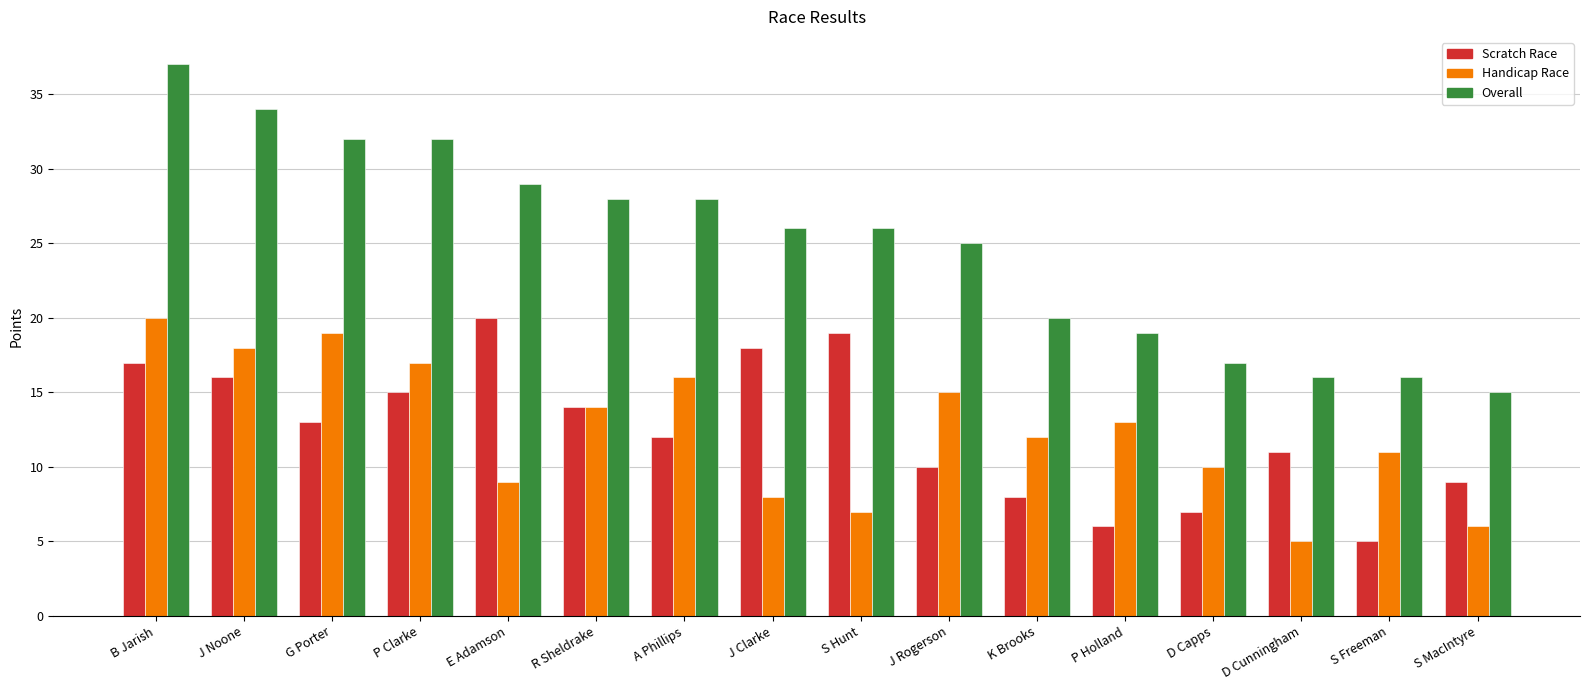

Reading left to right, extract all data points from this chart.

Scratch Race: 17	16	13	15	20	14	12	18	19	10	8	6	7	11	5	9
Handicap Race: 20	18	19	17	9	14	16	8	7	15	12	13	10	5	11	6
Overall: 37	34	32	32	29	28	28	26	26	25	20	19	17	16	16	15